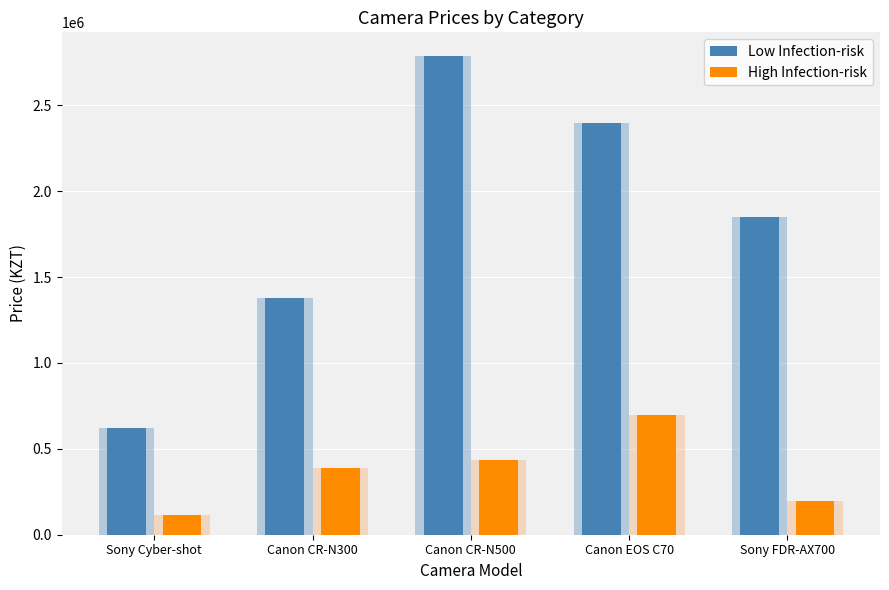

Reading right to left, extract all data points from this chart.

Low Infection-risk: Sony FDR-AX700=1849000	Canon EOS C70=2399000	Canon CR-N500=2785000	Canon CR-N300=1379000	Sony Cyber-shot=619000
High Infection-risk: Sony FDR-AX700=199000	Canon EOS C70=699000	Canon CR-N500=435000	Canon CR-N300=389000	Sony Cyber-shot=115000